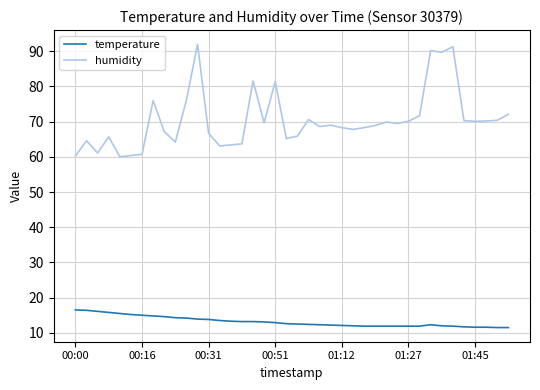

Rank the series by their maximum value, from highest to lowest.

humidity, temperature